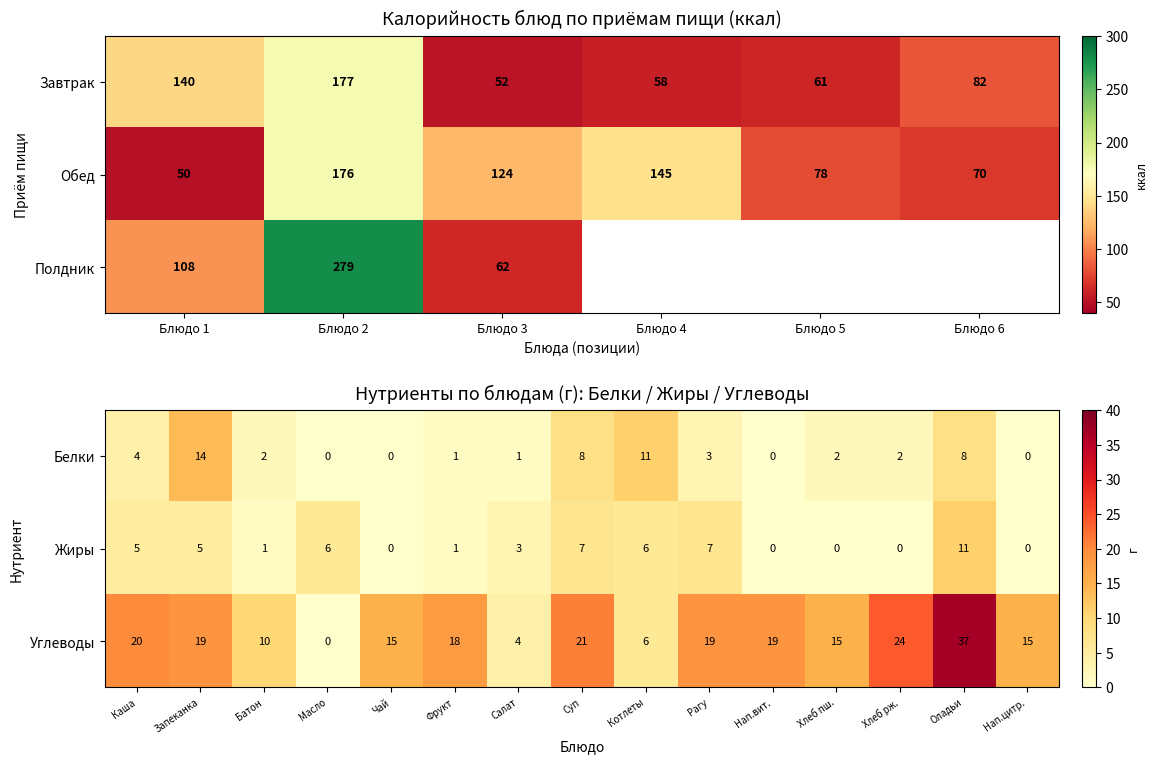

At which label does Углеводы reach its peak?

Оладьи